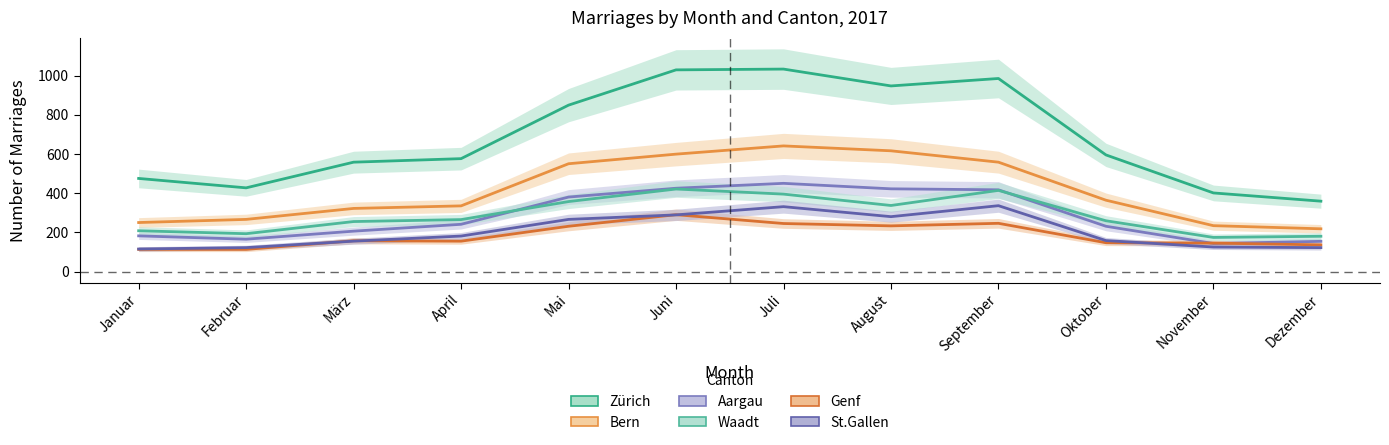

Rank the series by their maximum value, from highest to lowest.

Zürich, Bern, Aargau, Waadt, St.Gallen, Genf